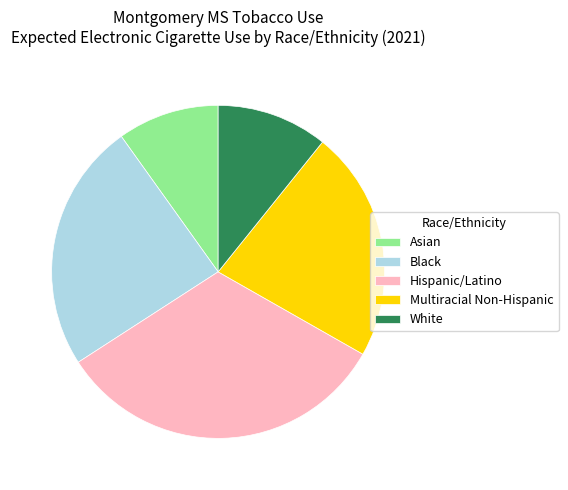

Which slice is the largest?

Hispanic/Latino